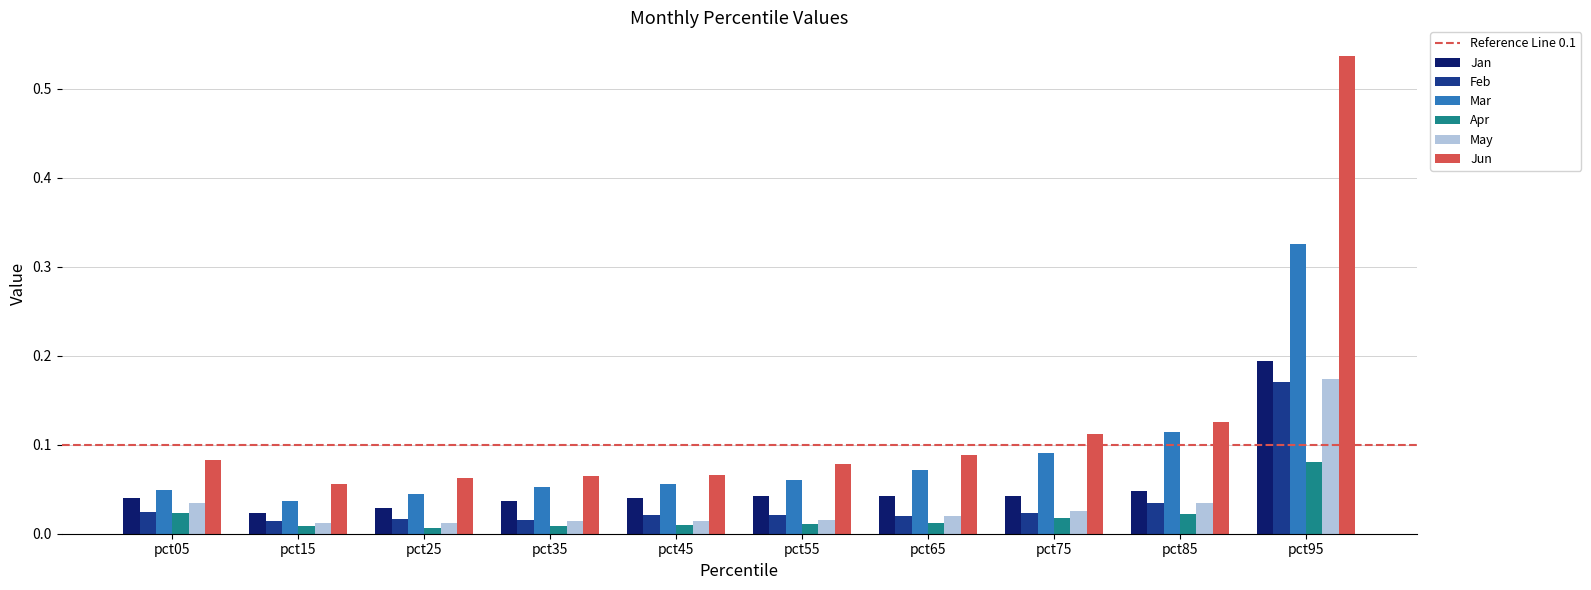

Count the Jun values in the range 0 to 1.

10